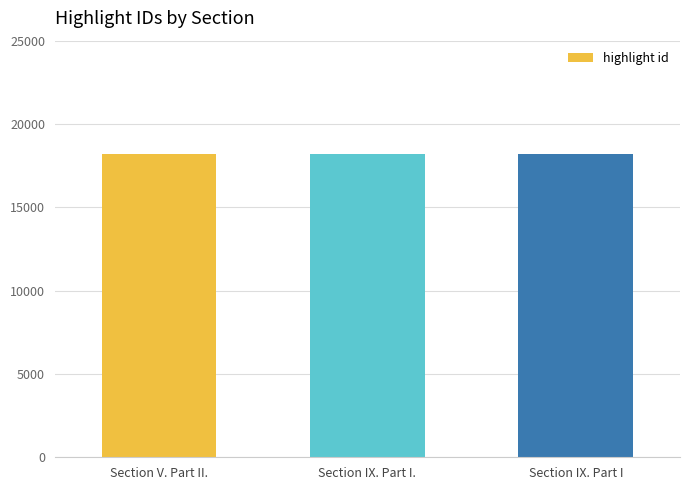

Approximately how many times larger is the value at Section IX. Part I compared to Section V. Part II.?

1.0